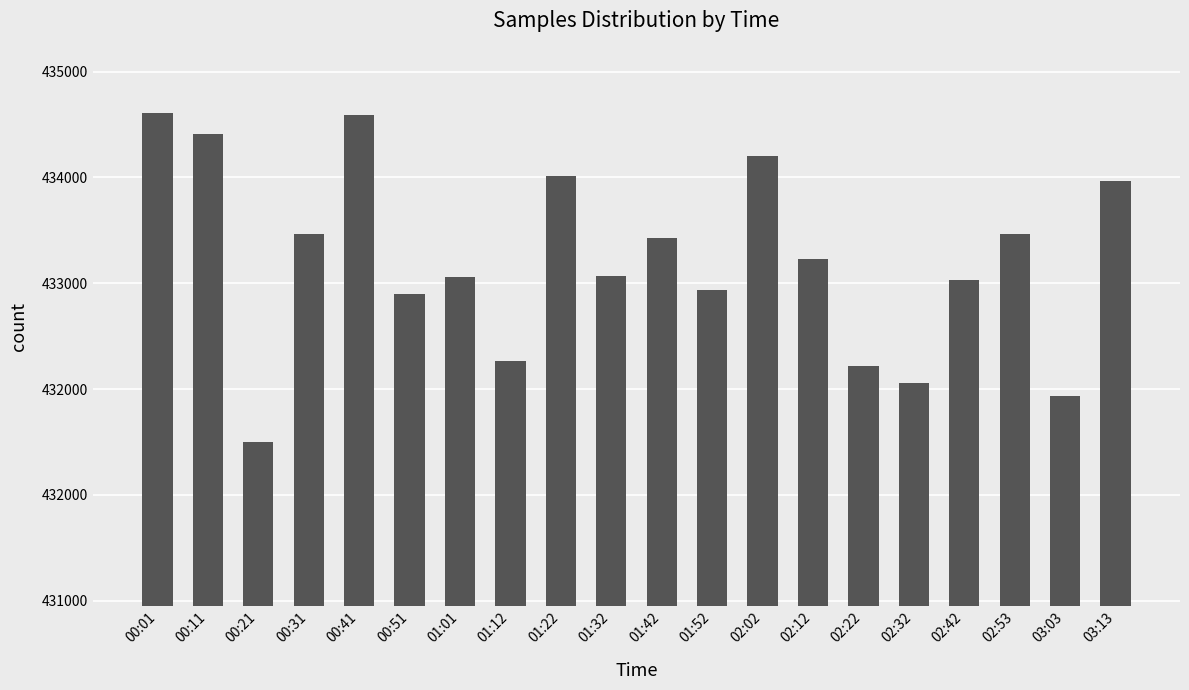

What is the difference between the maximum and minimum values?

2481